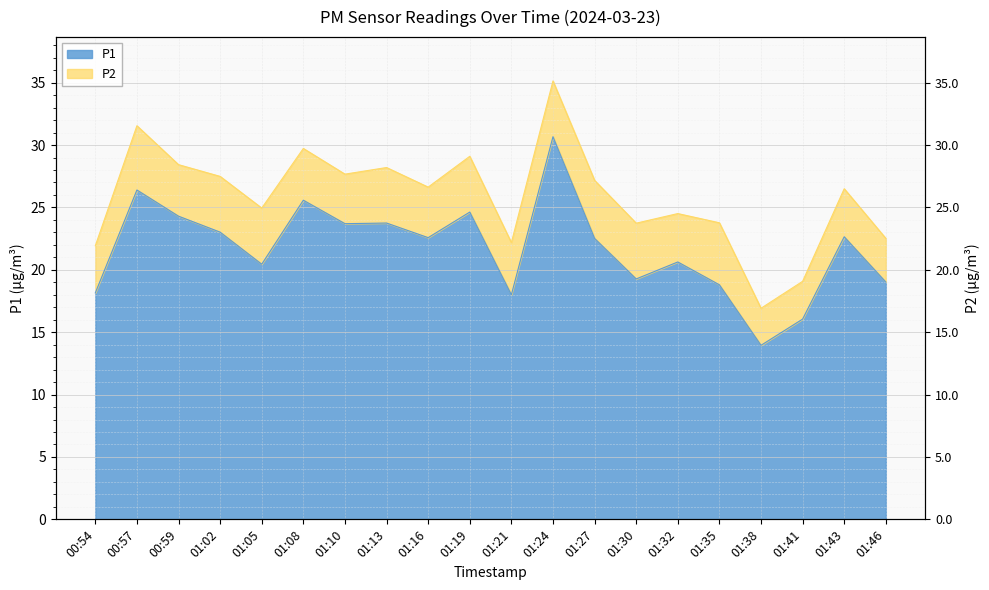

The value at 00:54 is 18.1. True or false?

True